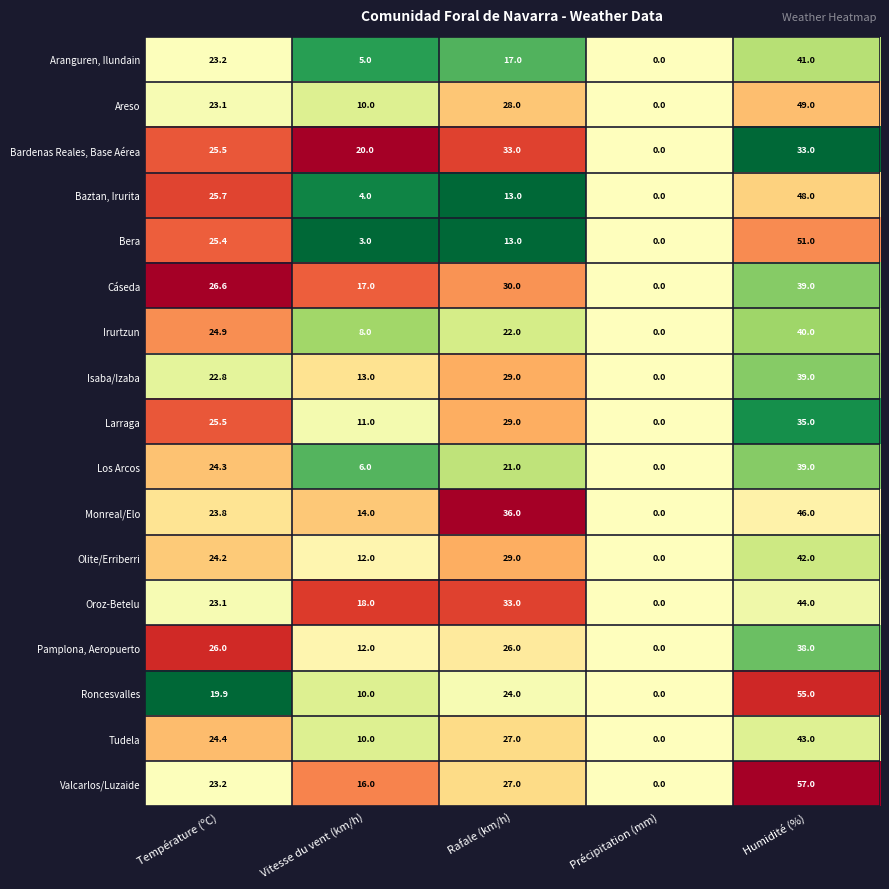

What is the total value across all series at Précipitation (mm)?

0.0